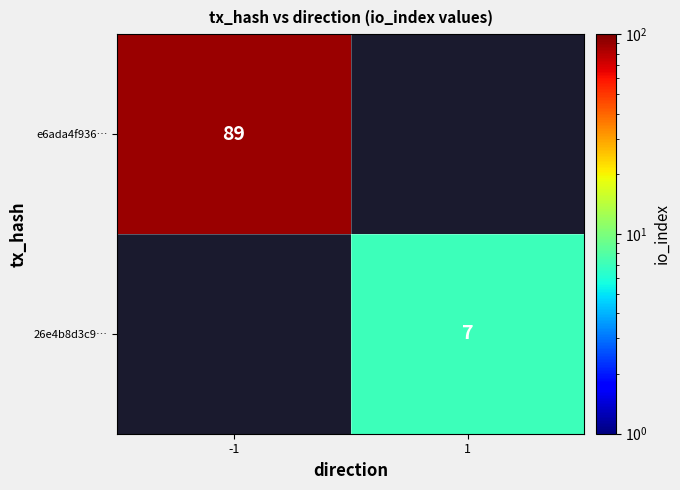

The e6ada4f936… series shows 89 at -1. True or false?

True